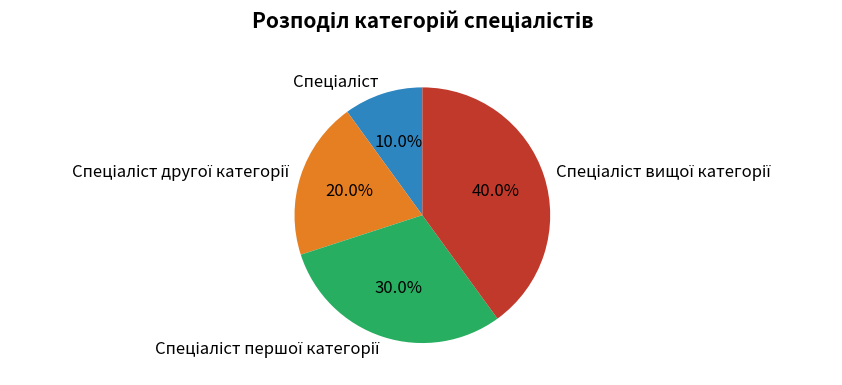

Does any single category account for the majority?

No